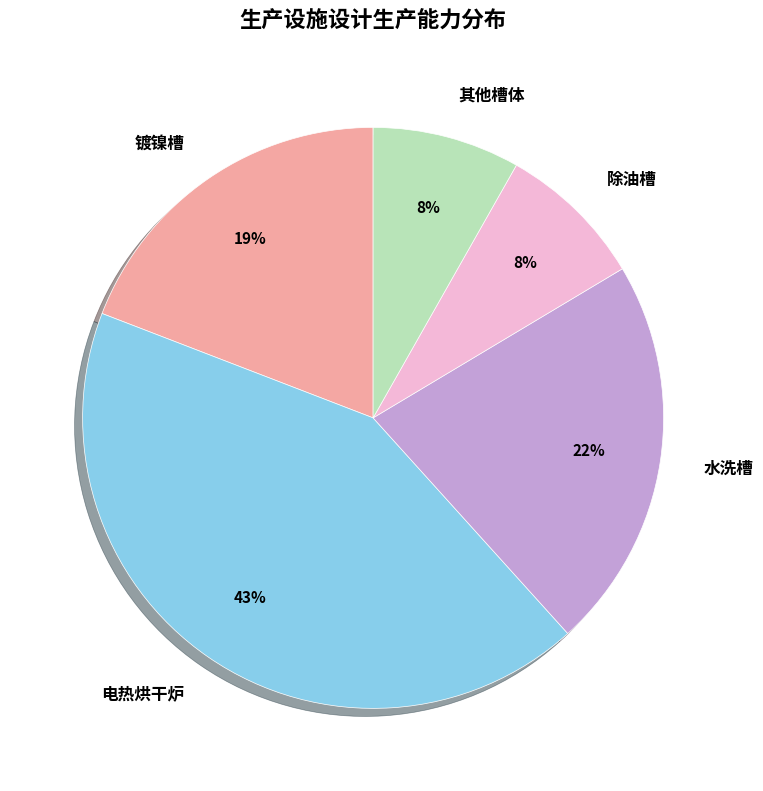

Is it true that 镀镍槽 is 26% of the pie?

False